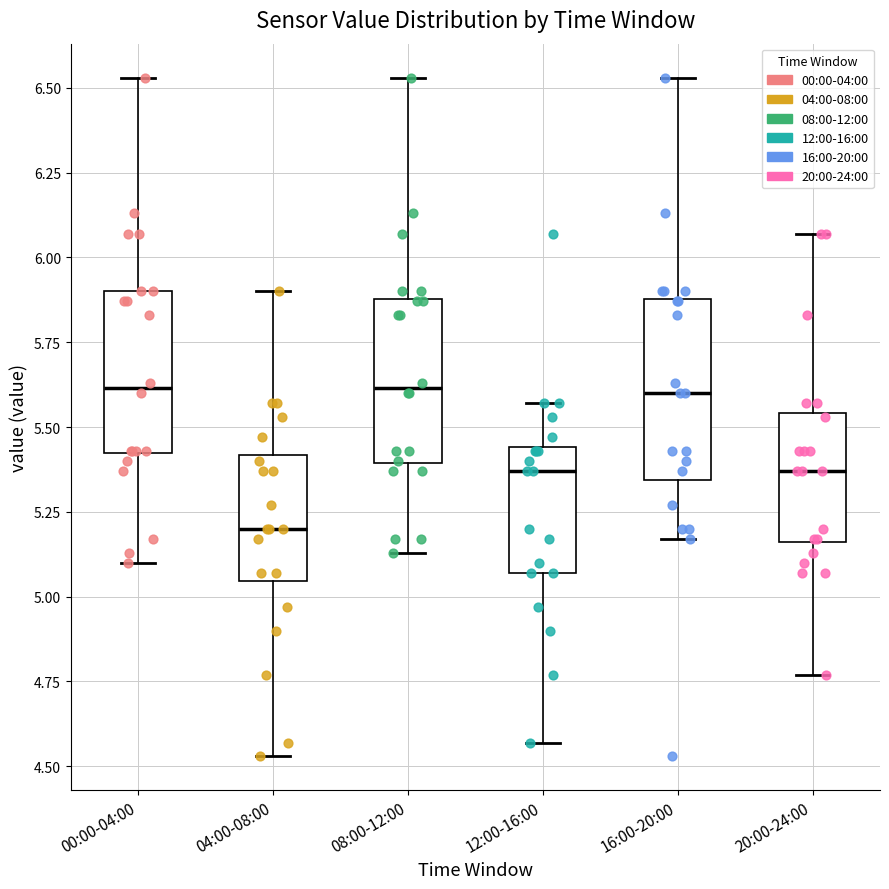

Where does the median line of the box for 20:00-24:00 sit on the y-axis? The values are not printed on the chart, so give them approximately, as read against the axis.

5.35